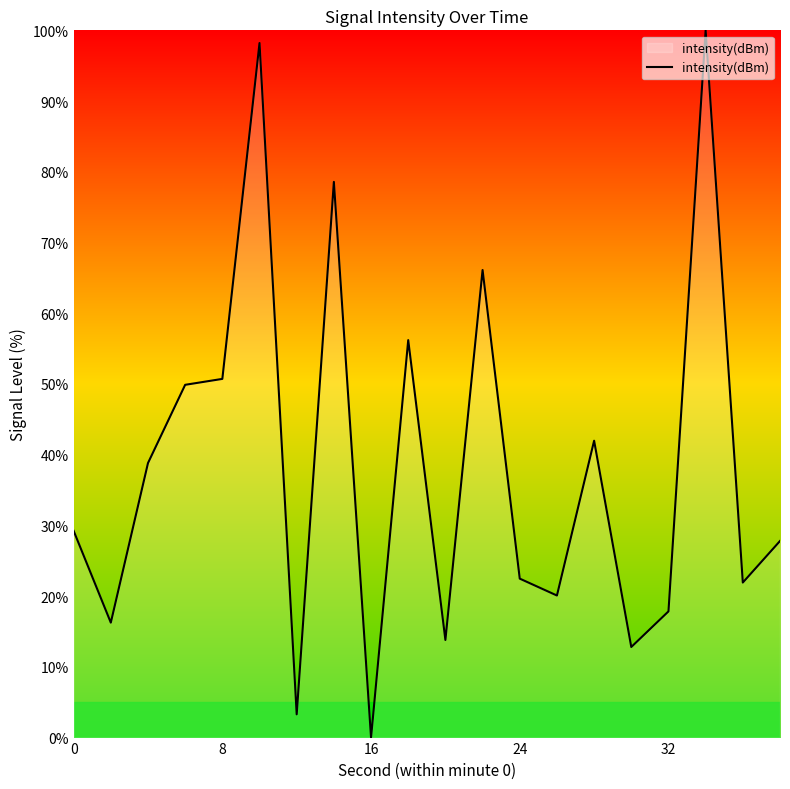

What is the greatest value displayed?

100.0